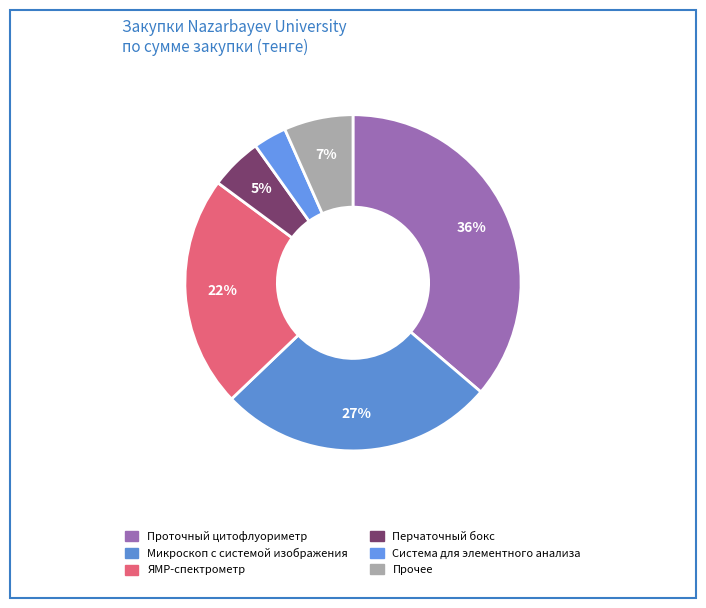

Count the number of slices in the pie.

6